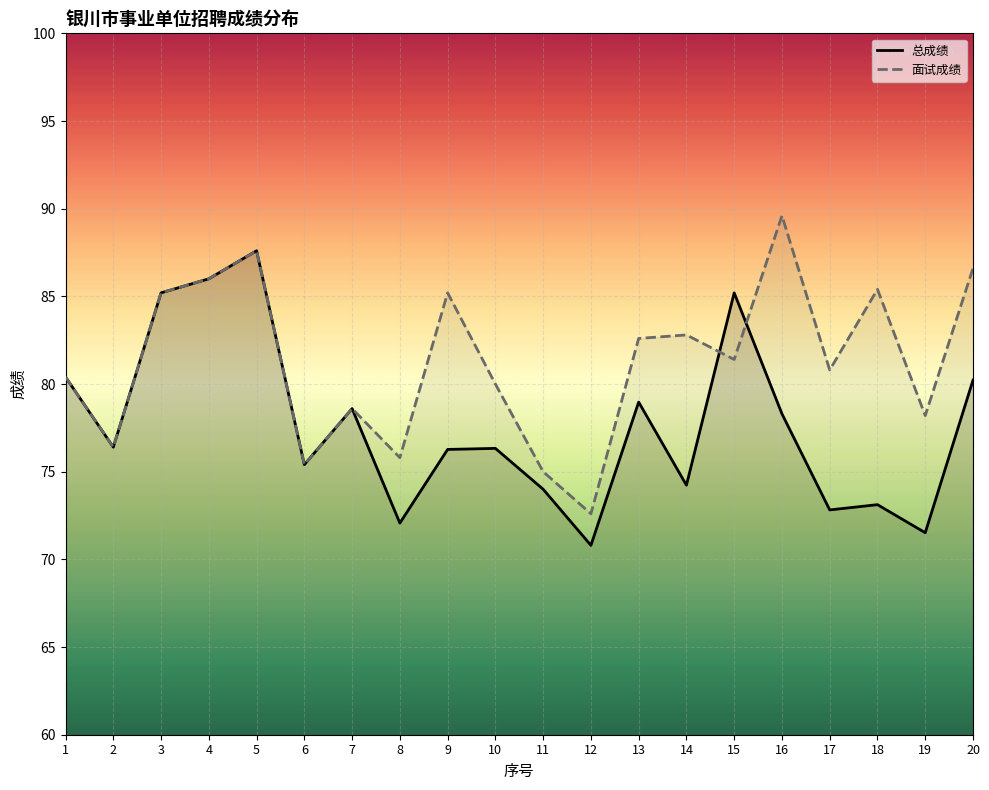

Rank the series by their maximum value, from highest to lowest.

面试成绩, 总成绩